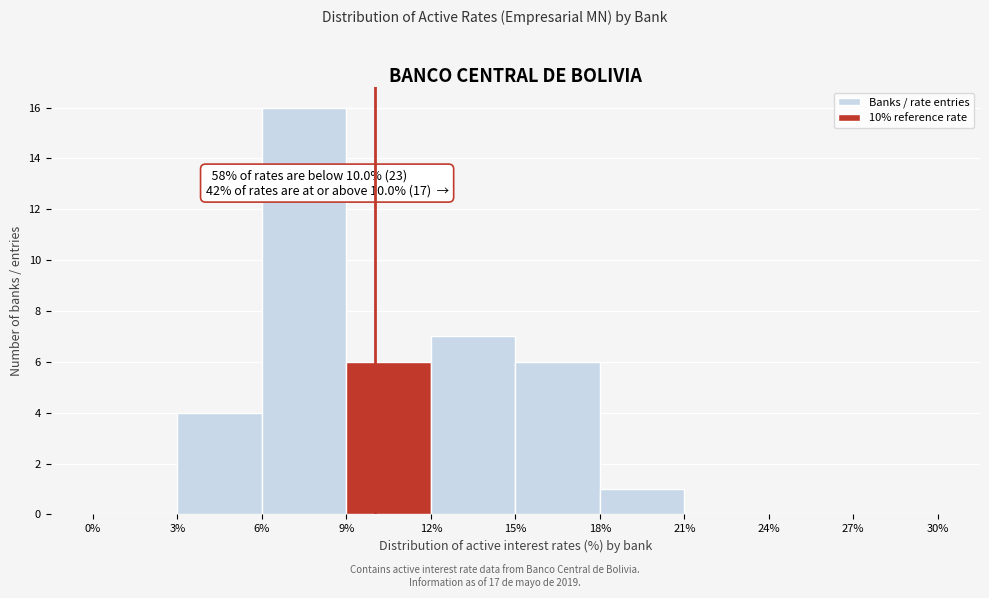

Which range on the x-axis has the tallest bar?

6% to 9%